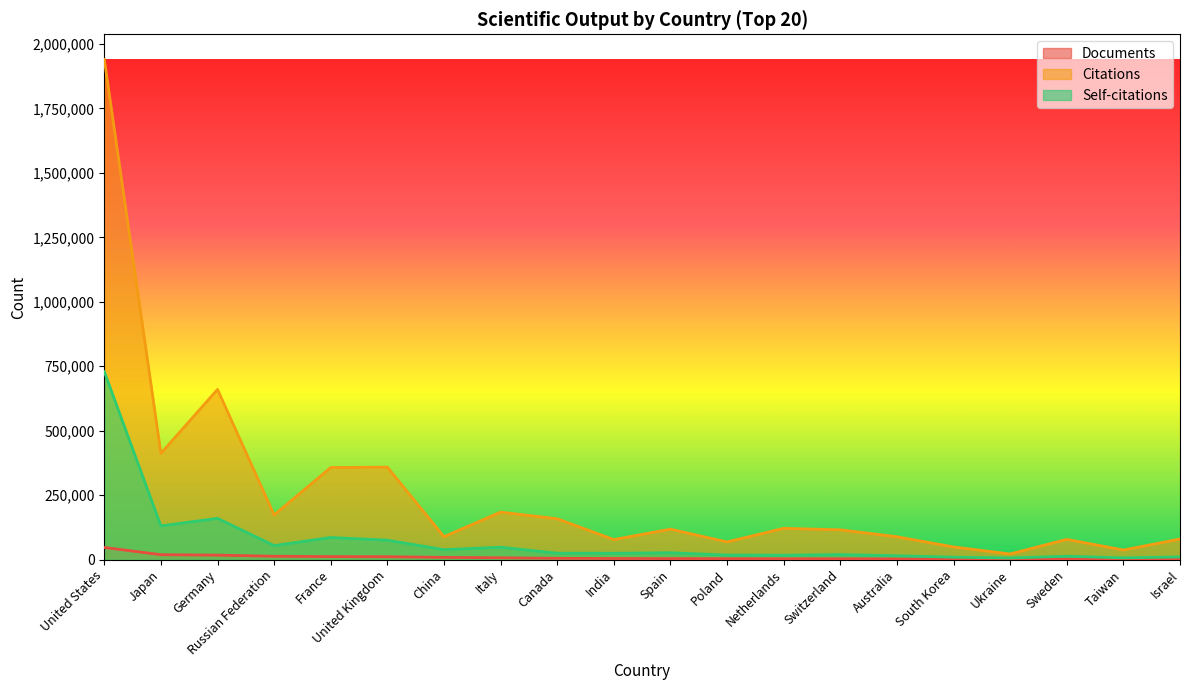

True or false: Self-citations and Documents intersect in this chart.

False